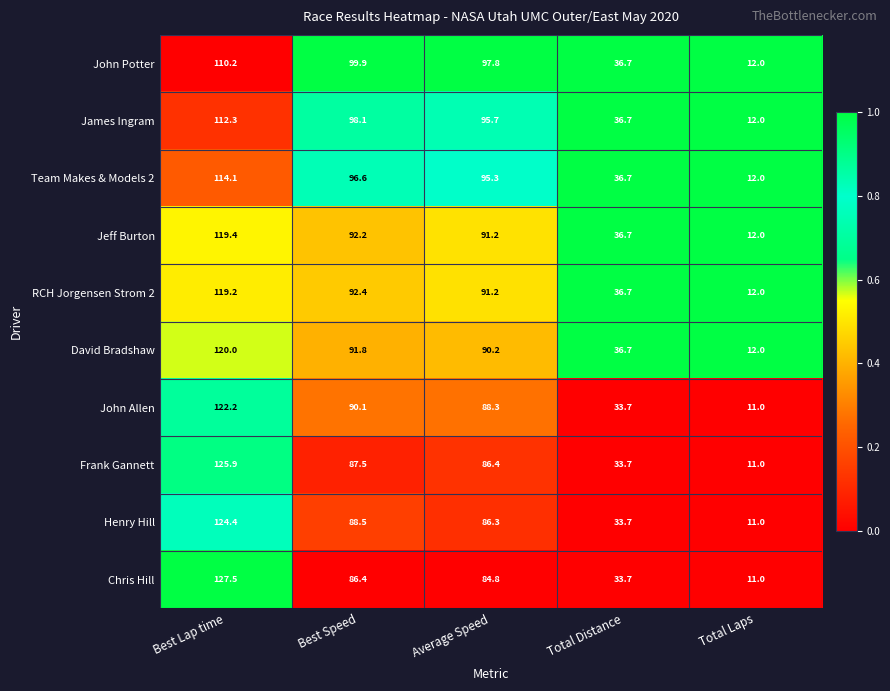

How many data points does each series have?

5